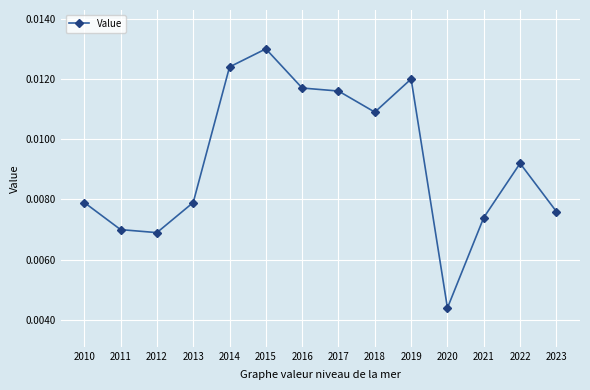

Count the values in the range 0 to 1.

14